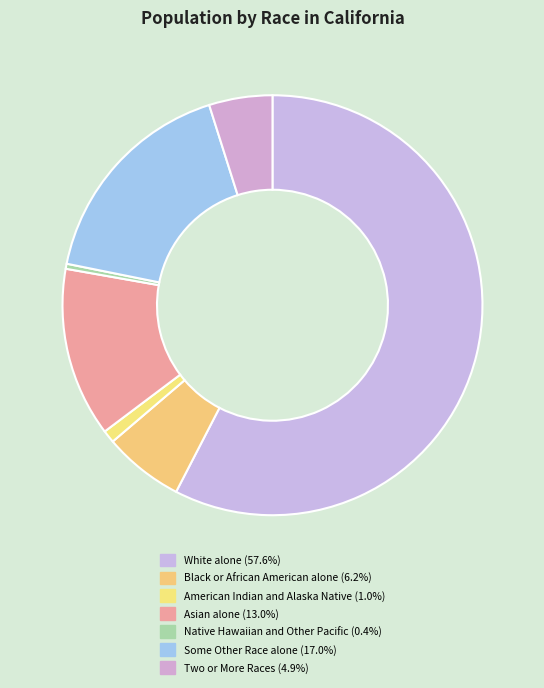

Which category has the smallest portion of the pie?

Native Hawaiian and Other Pacific